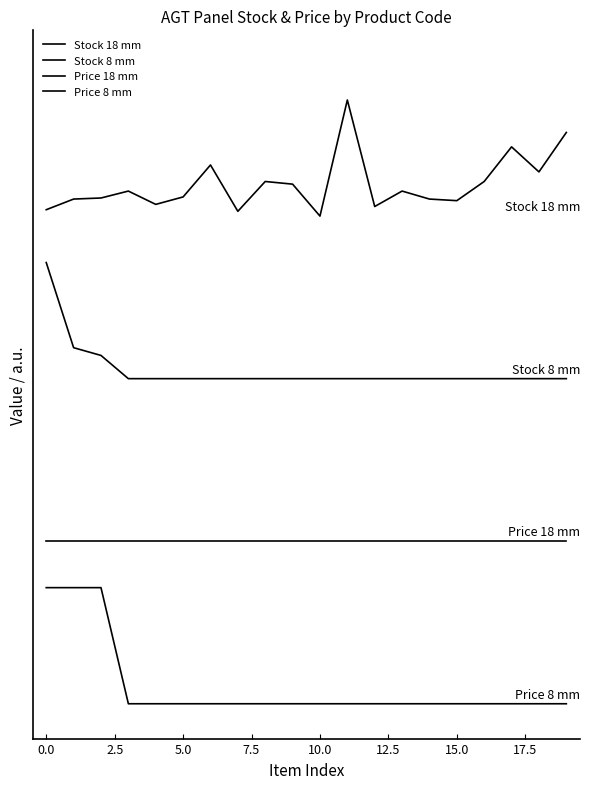

Rank the series by their maximum value, from lowest to highest.

Price 8 mm, Price 18 mm, Stock 8 mm, Stock 18 mm